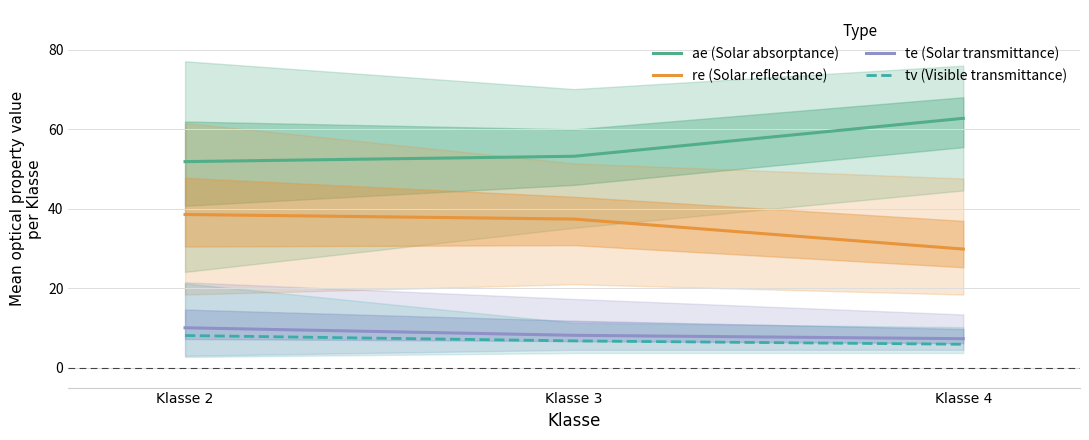

The value of te (Solar transmittance) at Klasse 3 is 11.5. True or false?

False